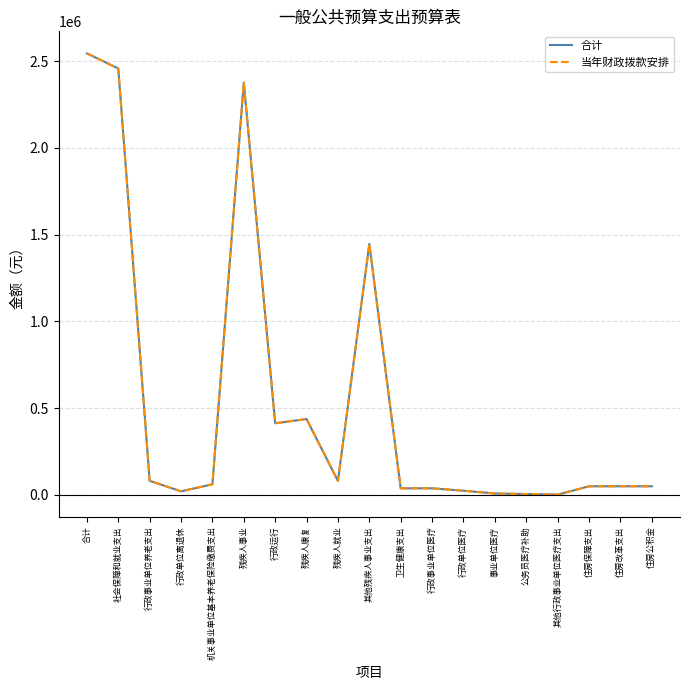

Does the chart display data point markers on the line(s)?

No